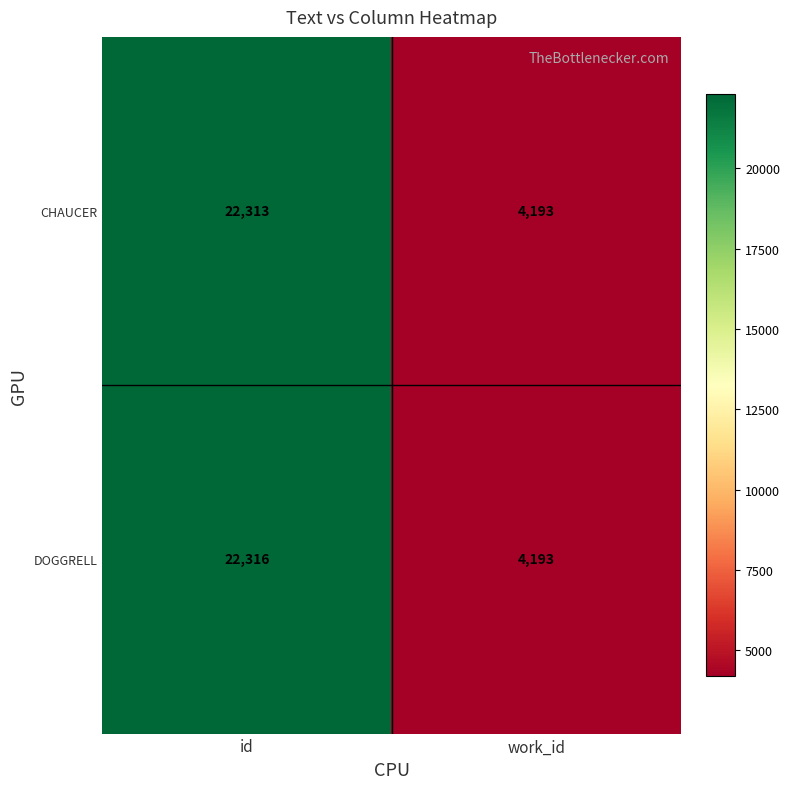

Is it true that CHAUCER equals 29300 at id?

False